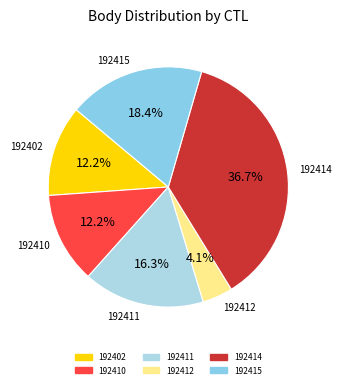

Does 192415 account for over 50% of the chart?

No